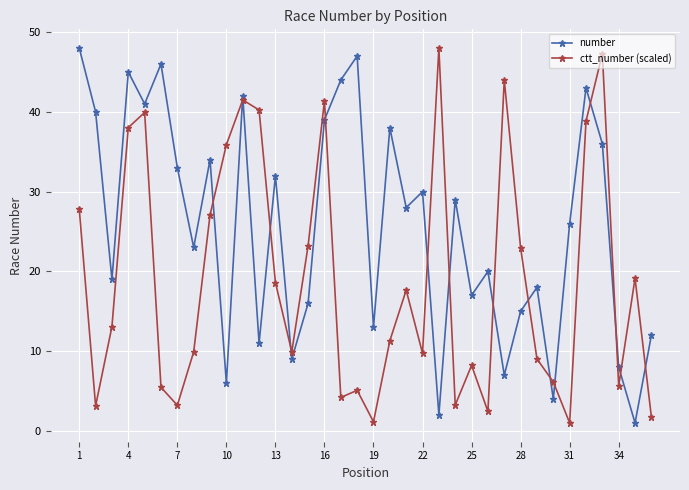

What is the value of the number point at the 34th from the left?

8.0